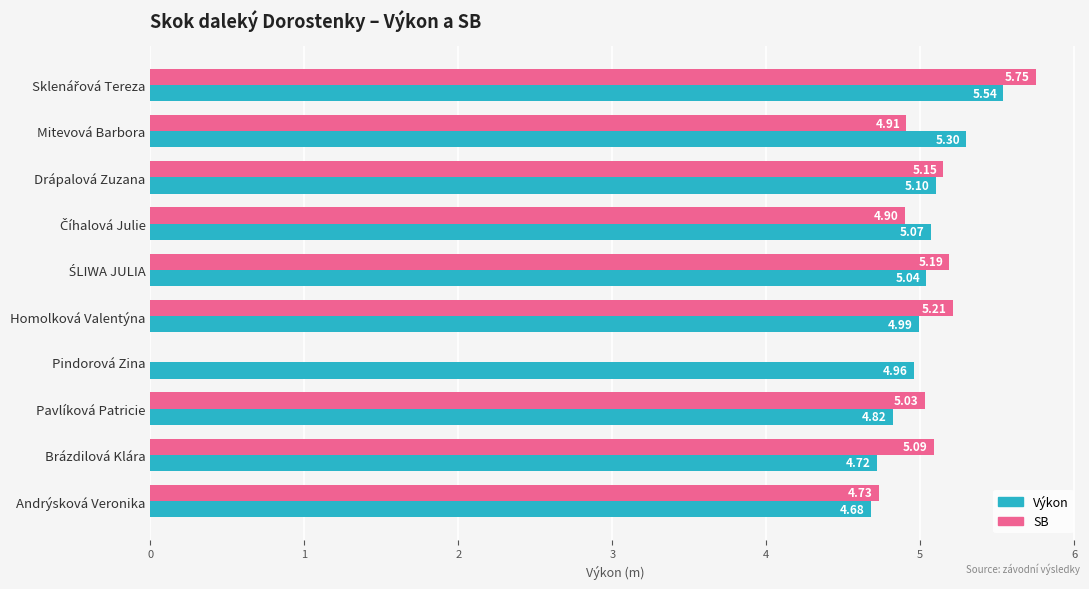

Which series has the largest total across all categories?

Výkon